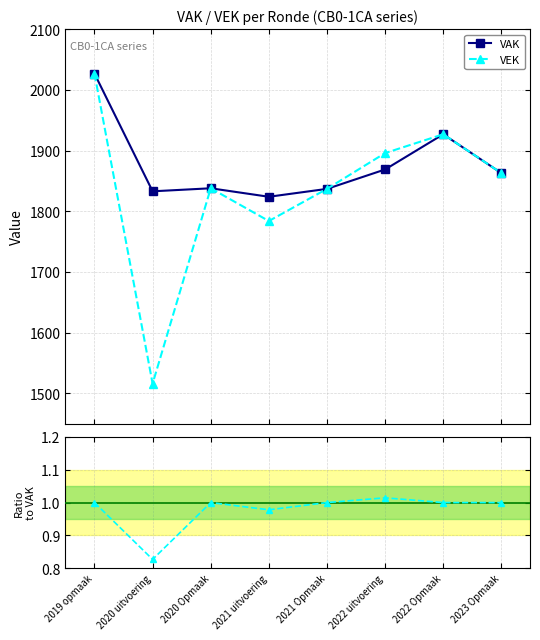

What is the difference between the highest and lowest values at 2019 opmaak?

2026.0